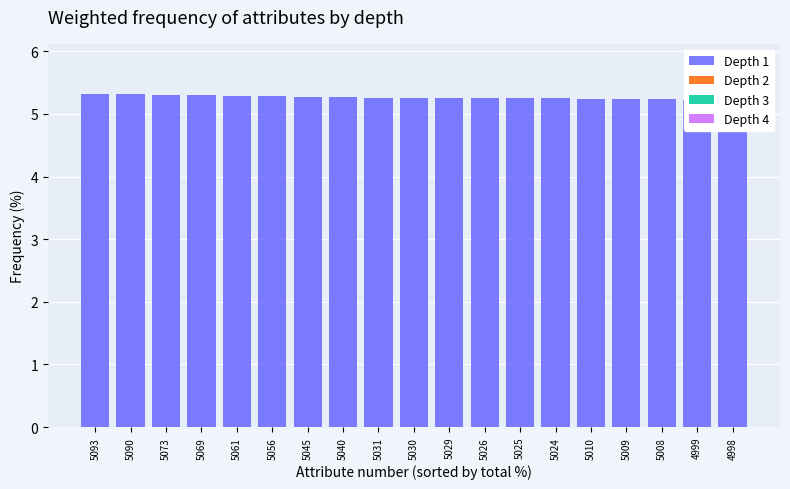

The Depth 4 series shows 0.0 at 5069. True or false?

True